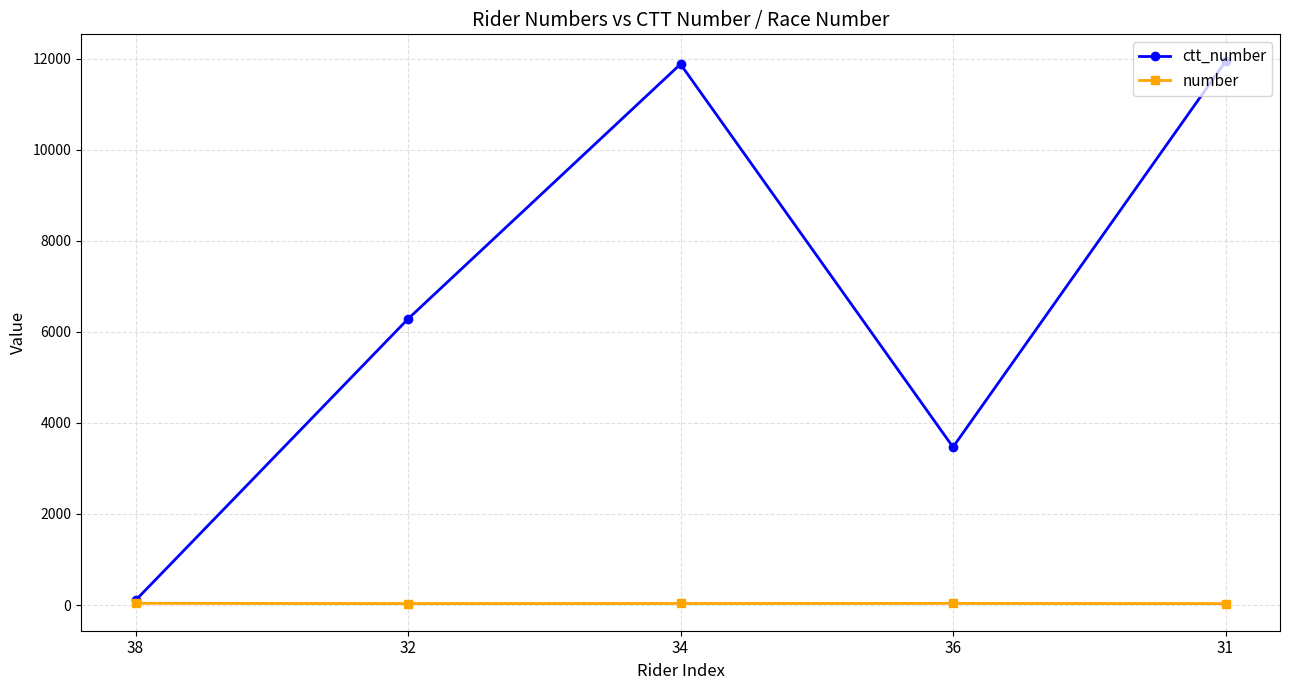

Which series has the largest range (max minus min)?

ctt_number